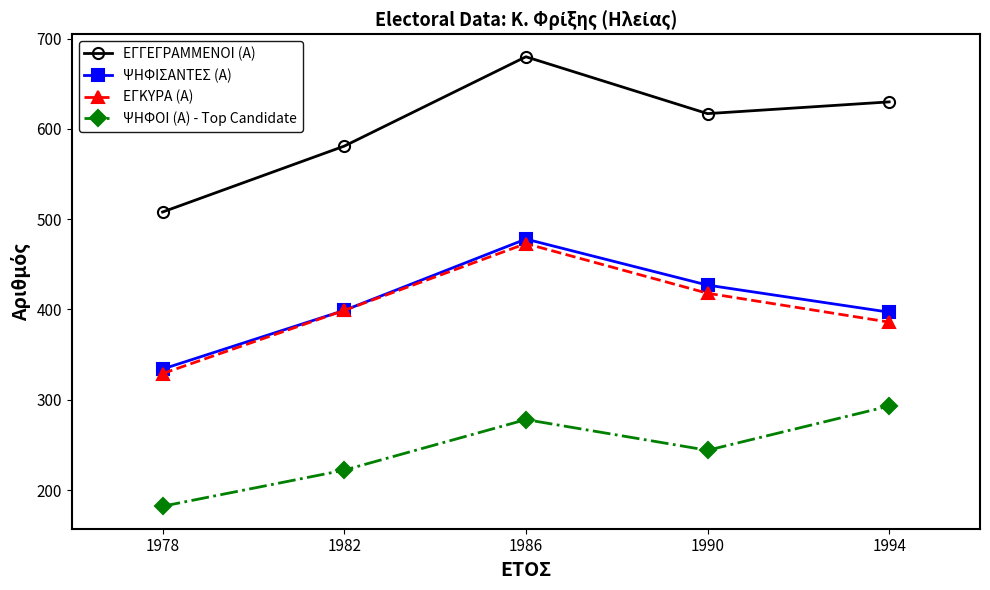

At which category is the sum across all series the highest?

1986